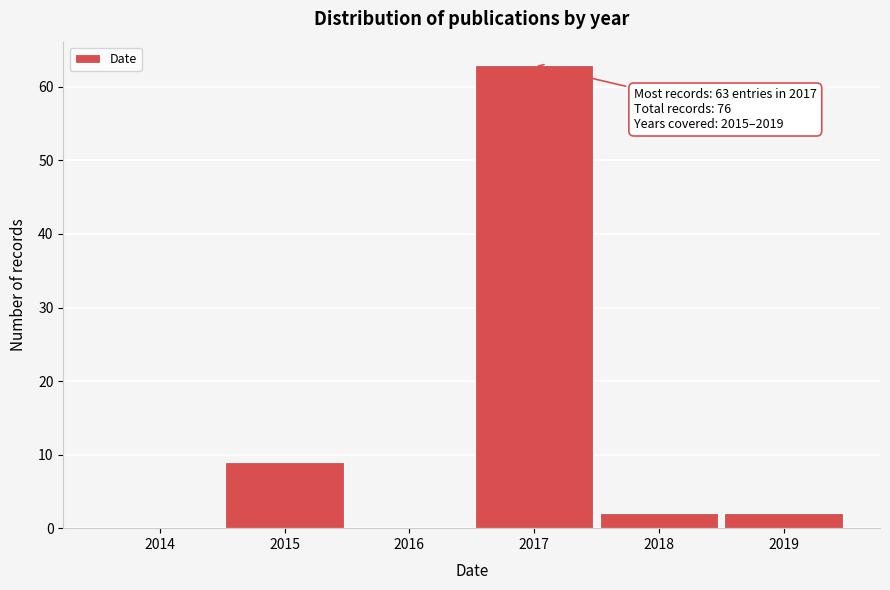

Reading left to right, list all the values displayed in this chart.

2014=0	2015=9	2016=0	2017=63	2018=2	2019=2